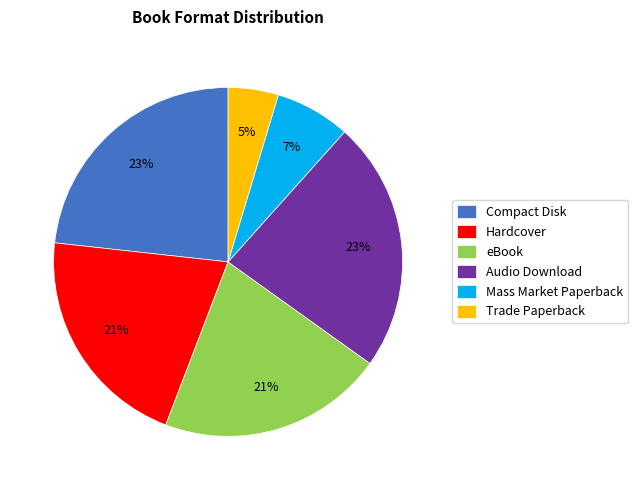

What is the smallest slice in the pie chart?

Trade Paperback